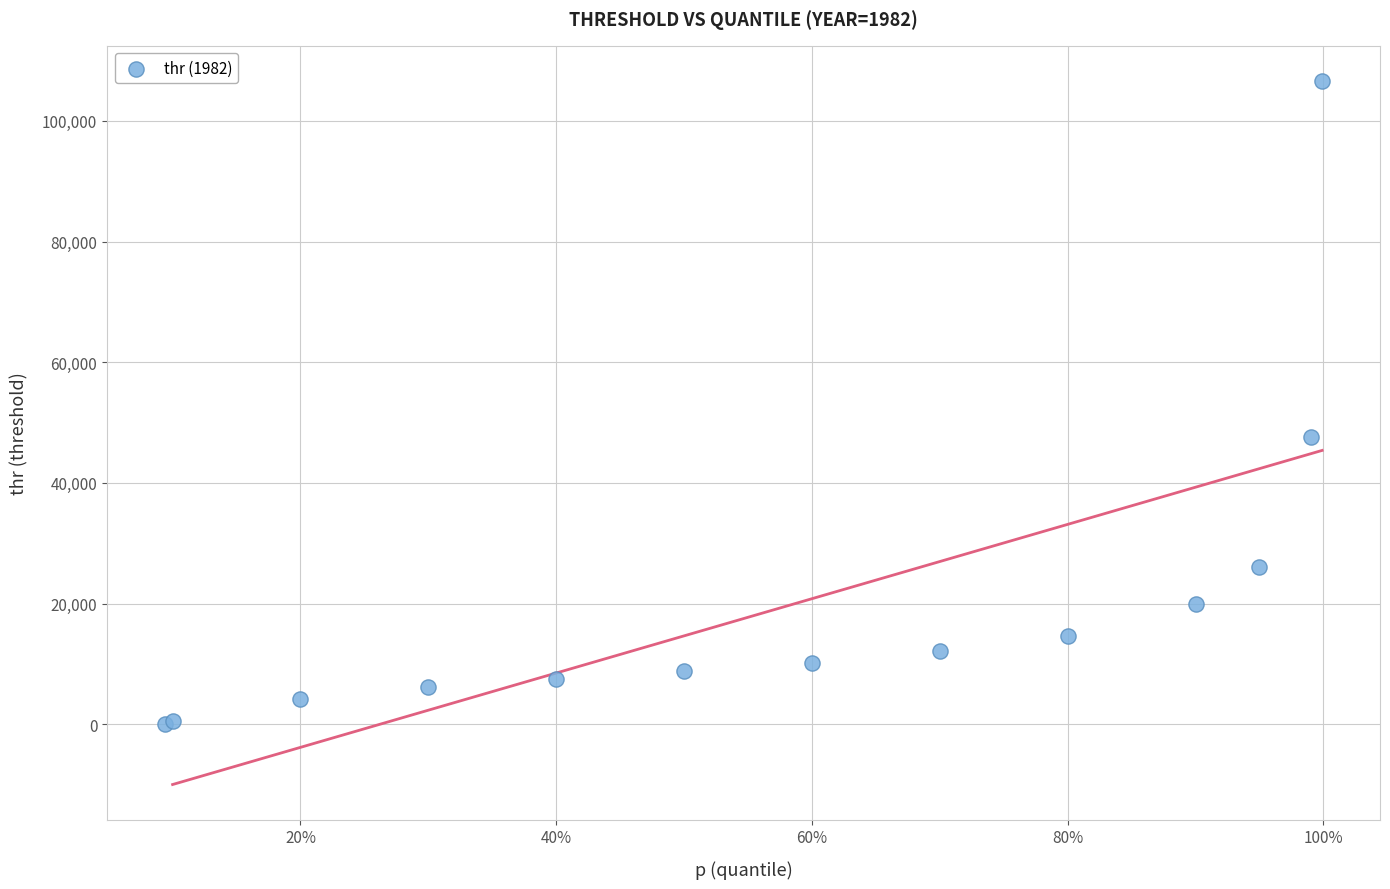

What Y value in the scatter plot is closest to 53304?

47607.6